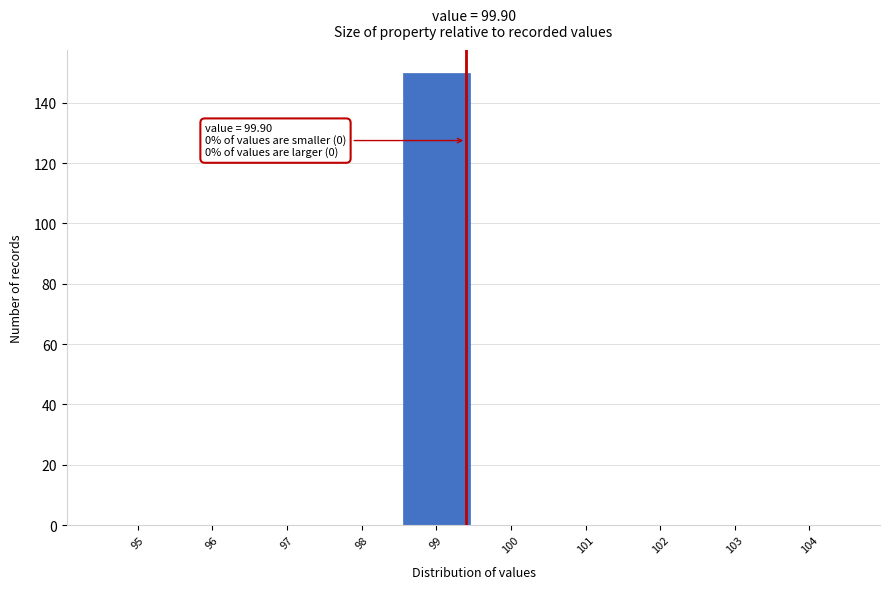

Reading left to right, extract all data points from this chart.

95=0	96=0	97=0	98=0	99=150	100=0	101=0	102=0	103=0	104=0